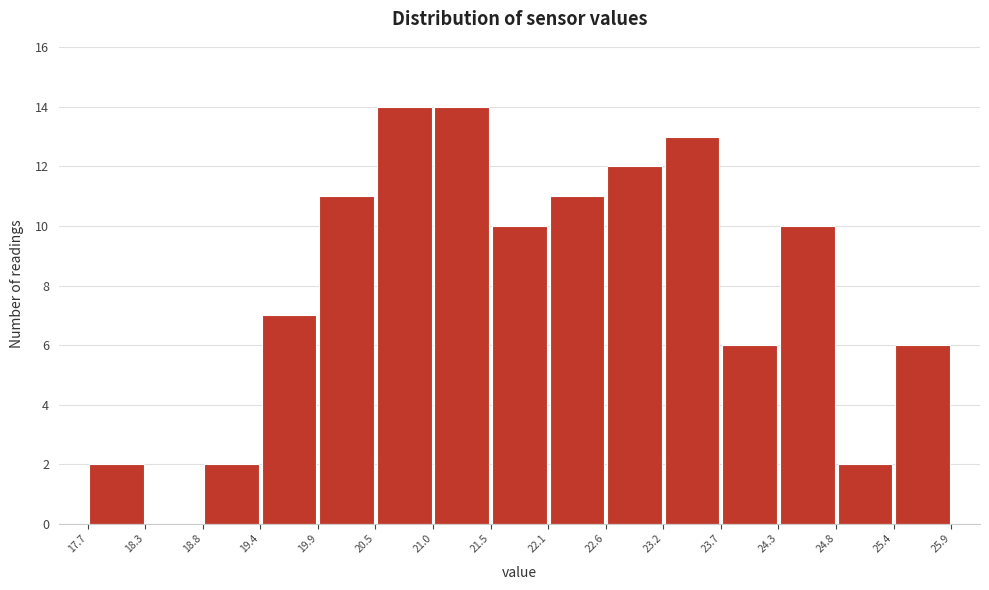

How tall is the bar that spans 23.2 to 23.7 on the x-axis? The values are not printed on the chart, so give them approximately, as read against the axis.

13